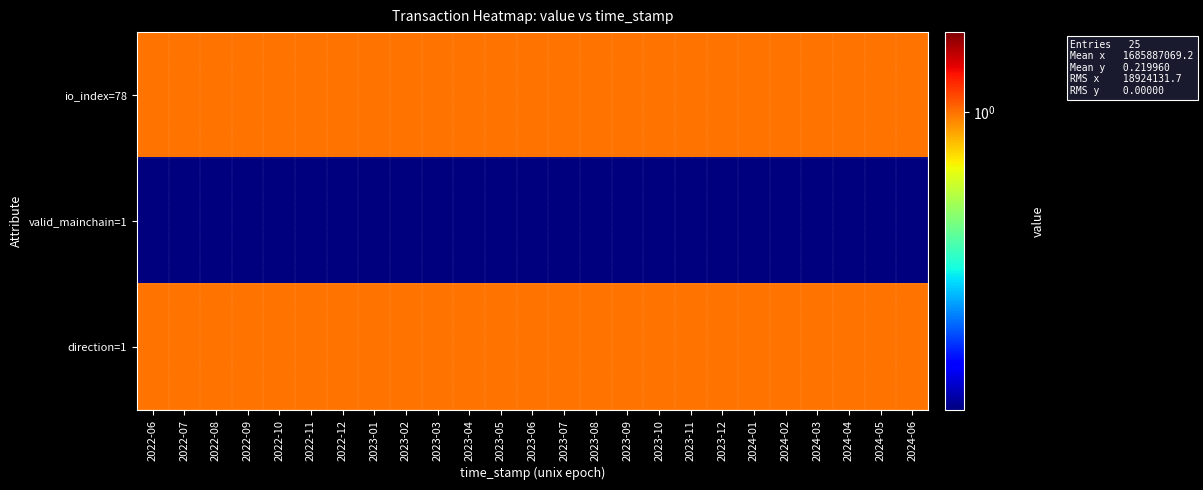

Which label corresponds to the smallest value in the chart?

2022-06